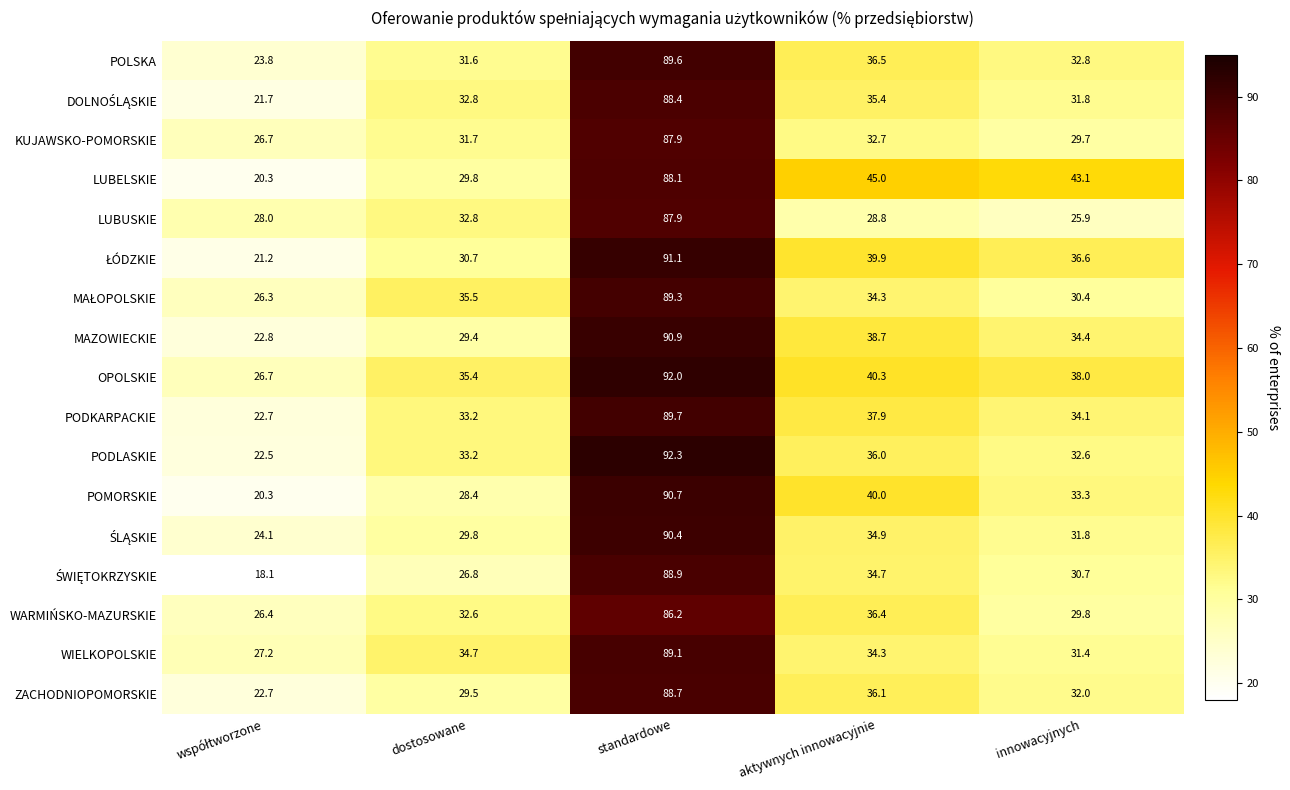

How many data points in PODKARPACKIE are above 34?

3